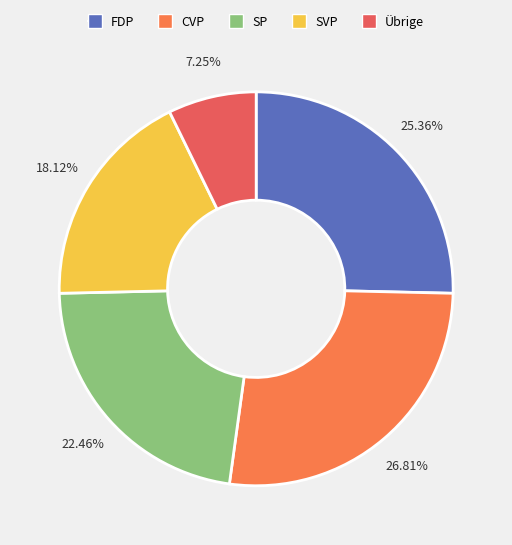

To the nearest percent, what is the average slice percentage?

20%